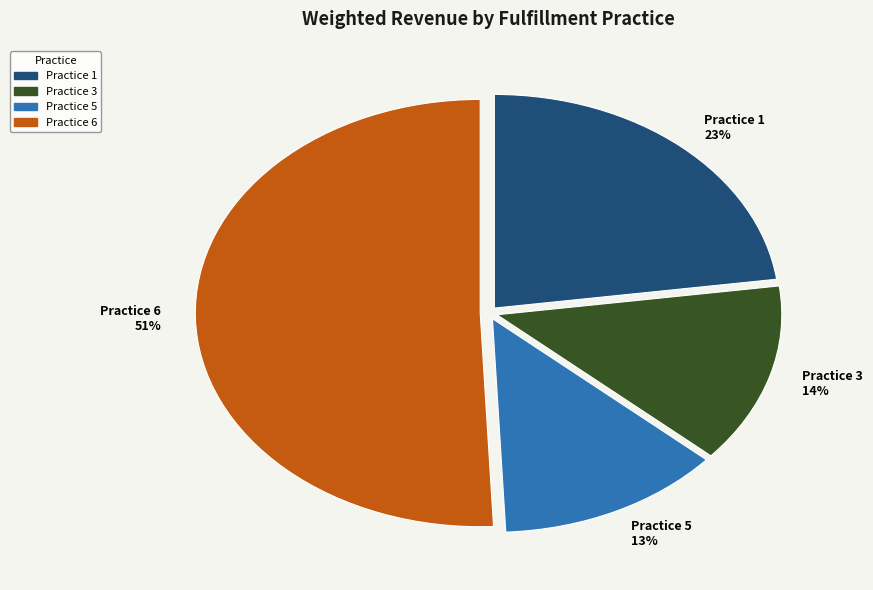

Which category has the biggest portion of the pie?

Practice 6